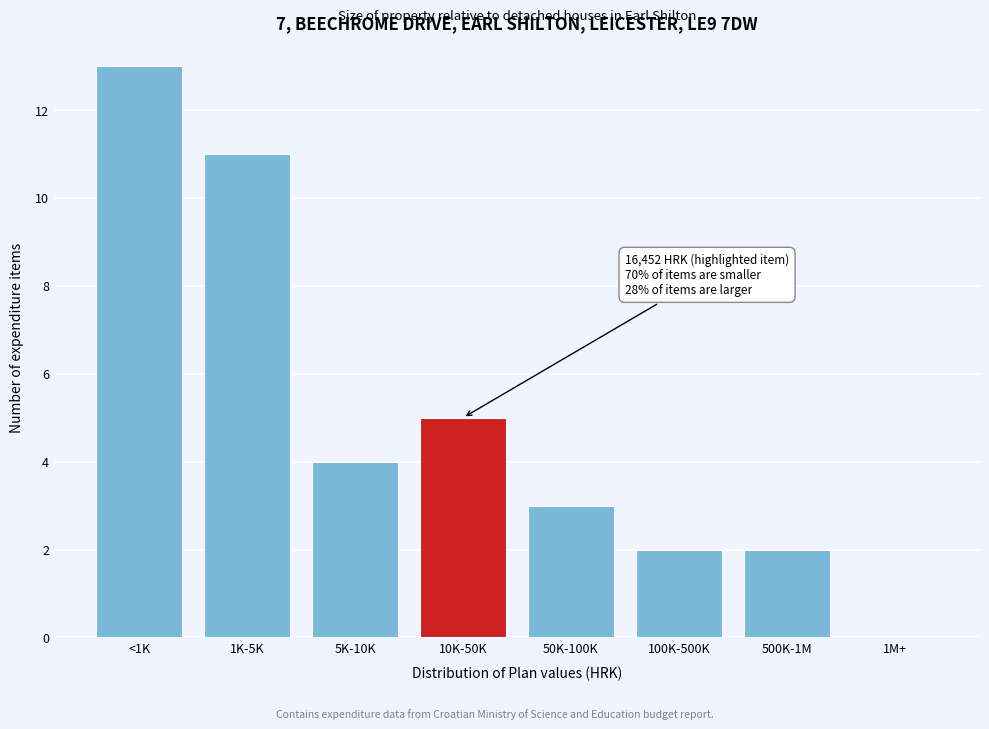

Reading left to right, what are all the values shown in this chart?

<1K=13	1K-5K=11	5K-10K=4	10K-50K=5	50K-100K=3	100K-500K=2	500K-1M=2	1M+=0